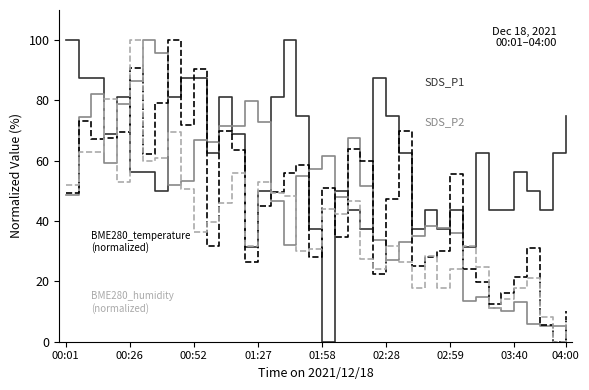

Is this an area chart (filled region under the line)?

No